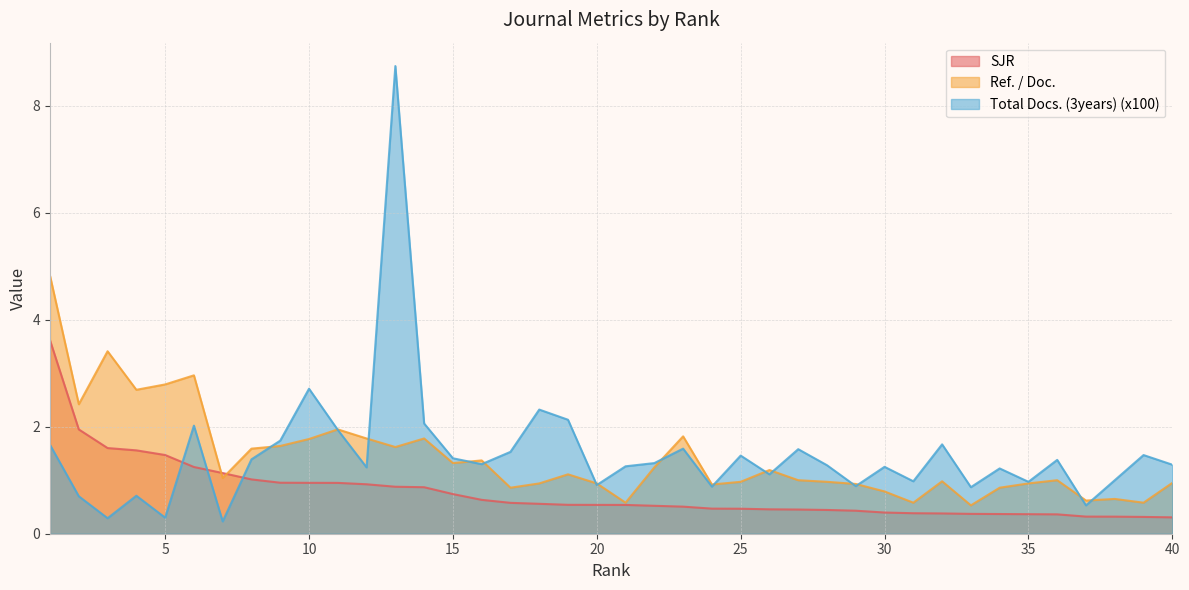

Is it true that SJR equals 3.2 at 2?

False